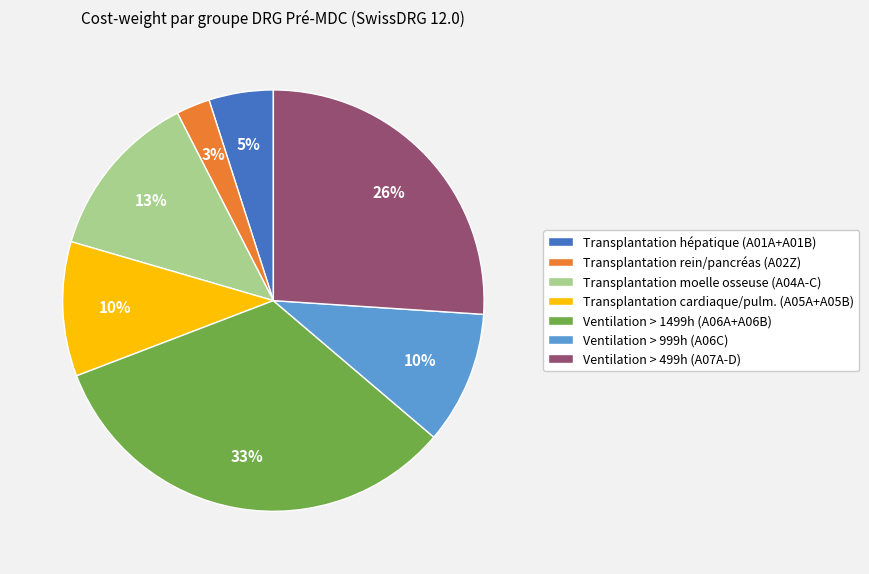

Which has a higher value, Ventilation > 999h (A06C) or Transplantation rein/pancréas (A02Z)?

Ventilation > 999h (A06C)